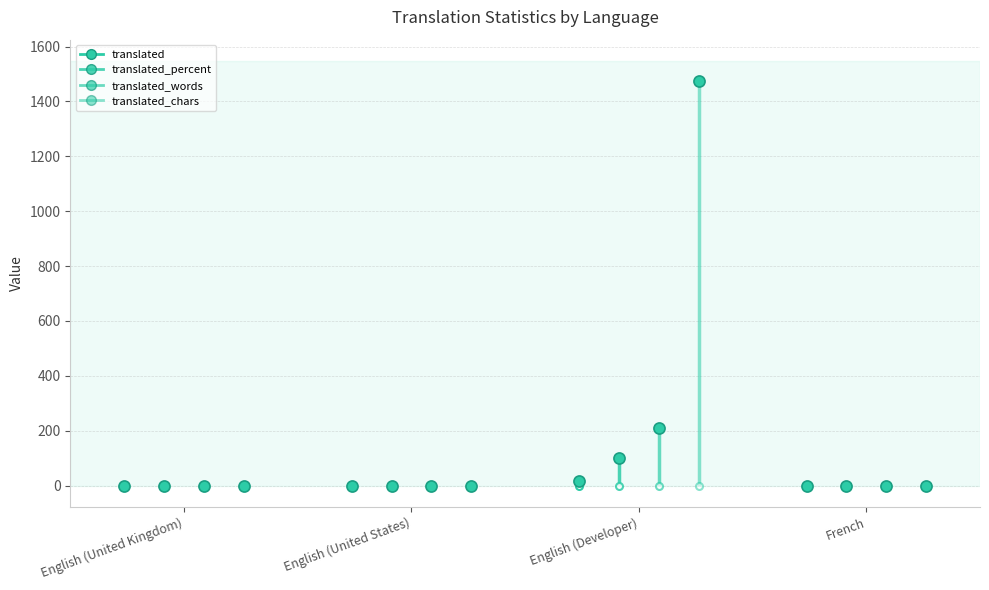

The value of translated_chars at English (United States) is -708. True or false?

False